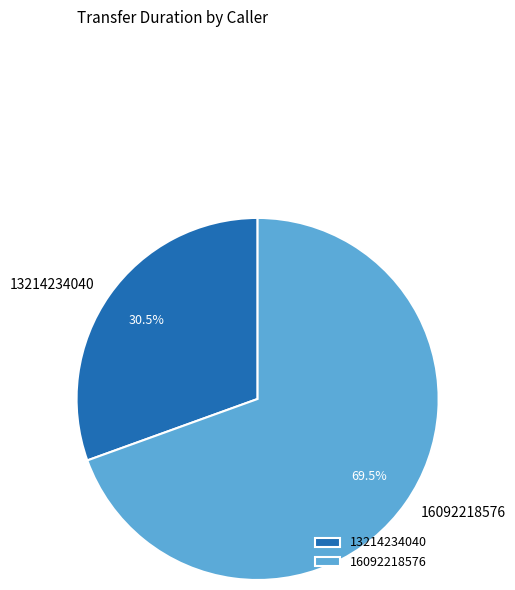

Is there any slice that represents more than half of the pie?

Yes